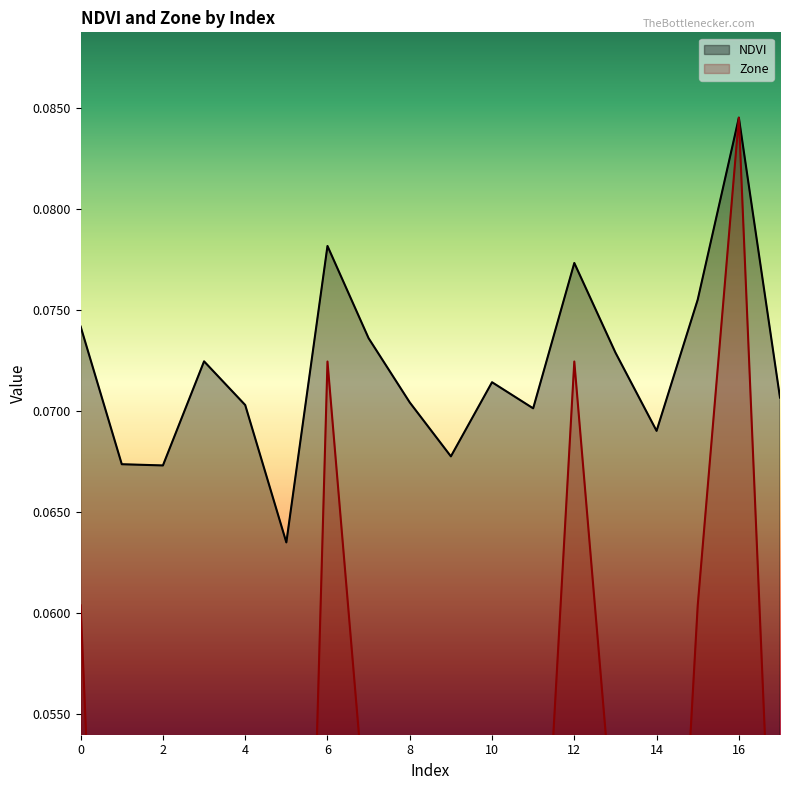

How many lines are shown in the chart?

2